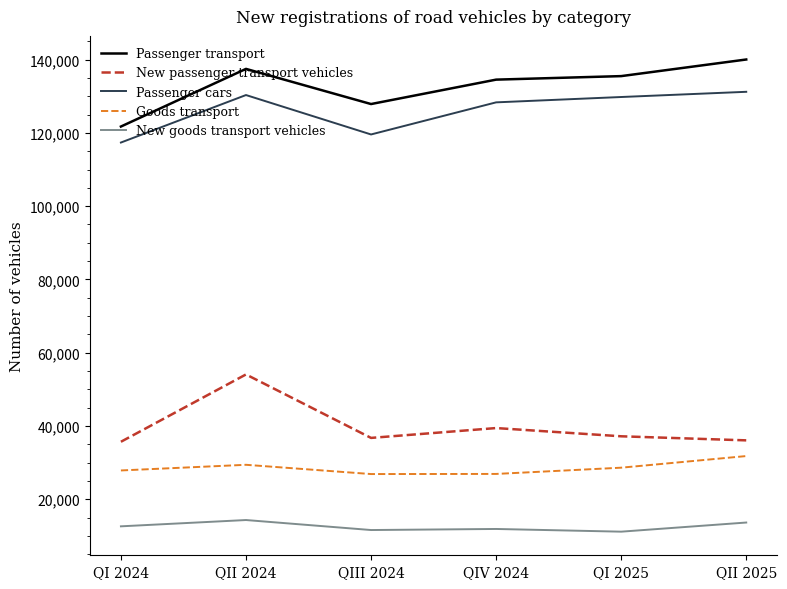

Where is the first local minimum for New passenger transport vehicles?

QIII 2024